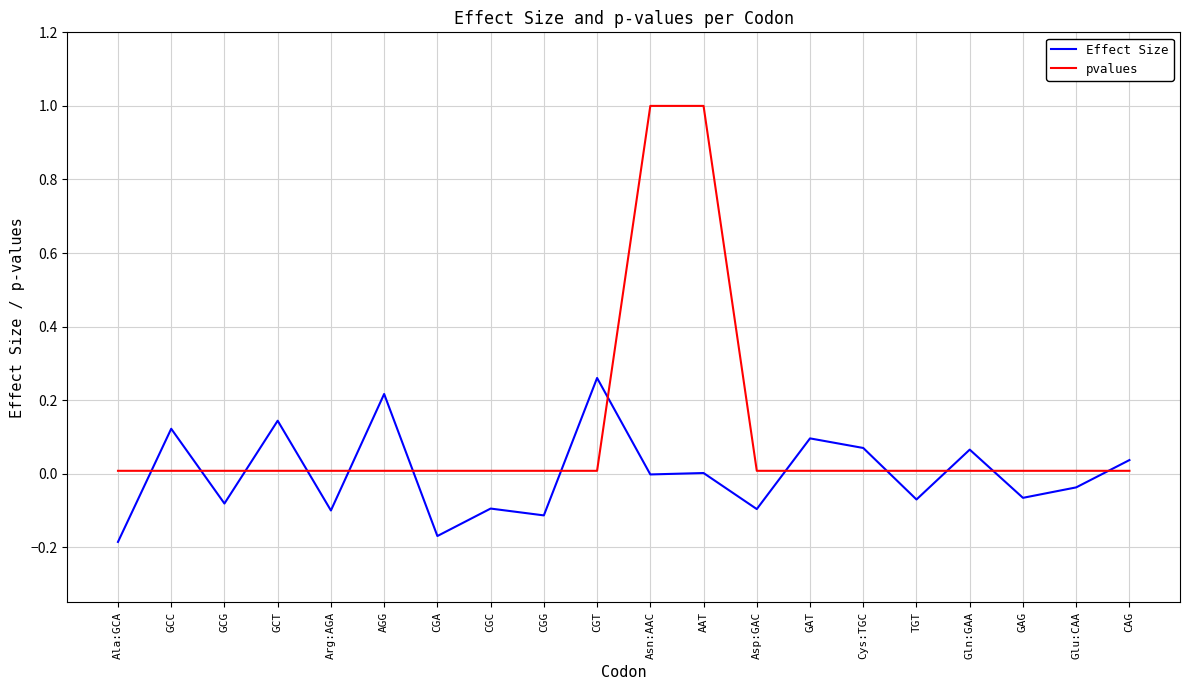

Rank the series at Asn:AAC from highest to lowest value.

pvalues, Effect Size